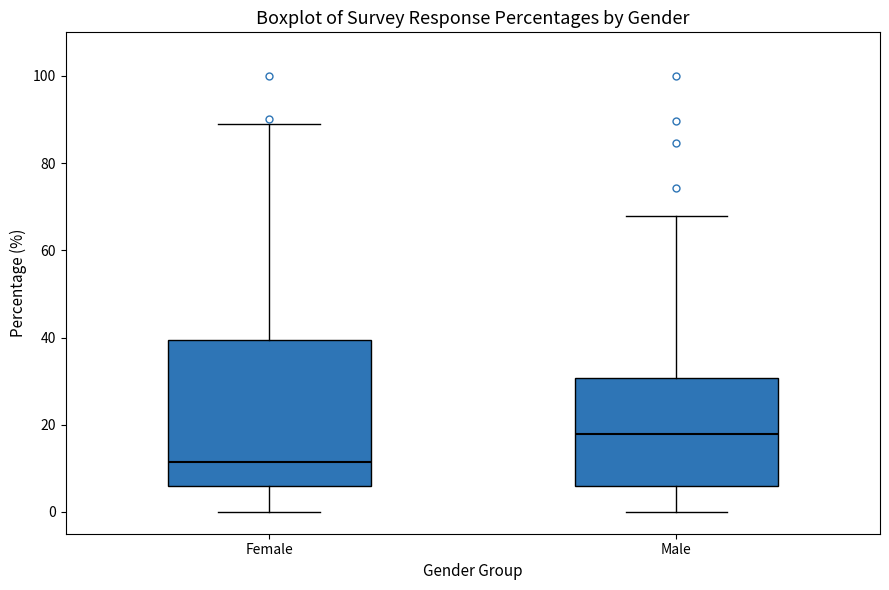

Where is the lower edge of the box for Female on the y-axis? The values are not printed on the chart, so give them approximately, as read against the axis.

6